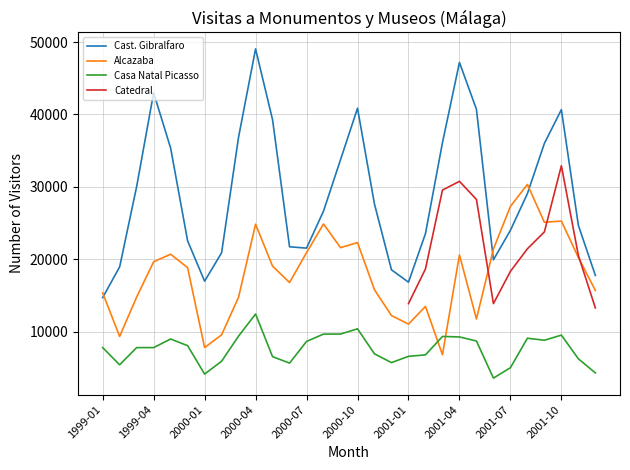

What is the maximum value for Alcazaba?

30336